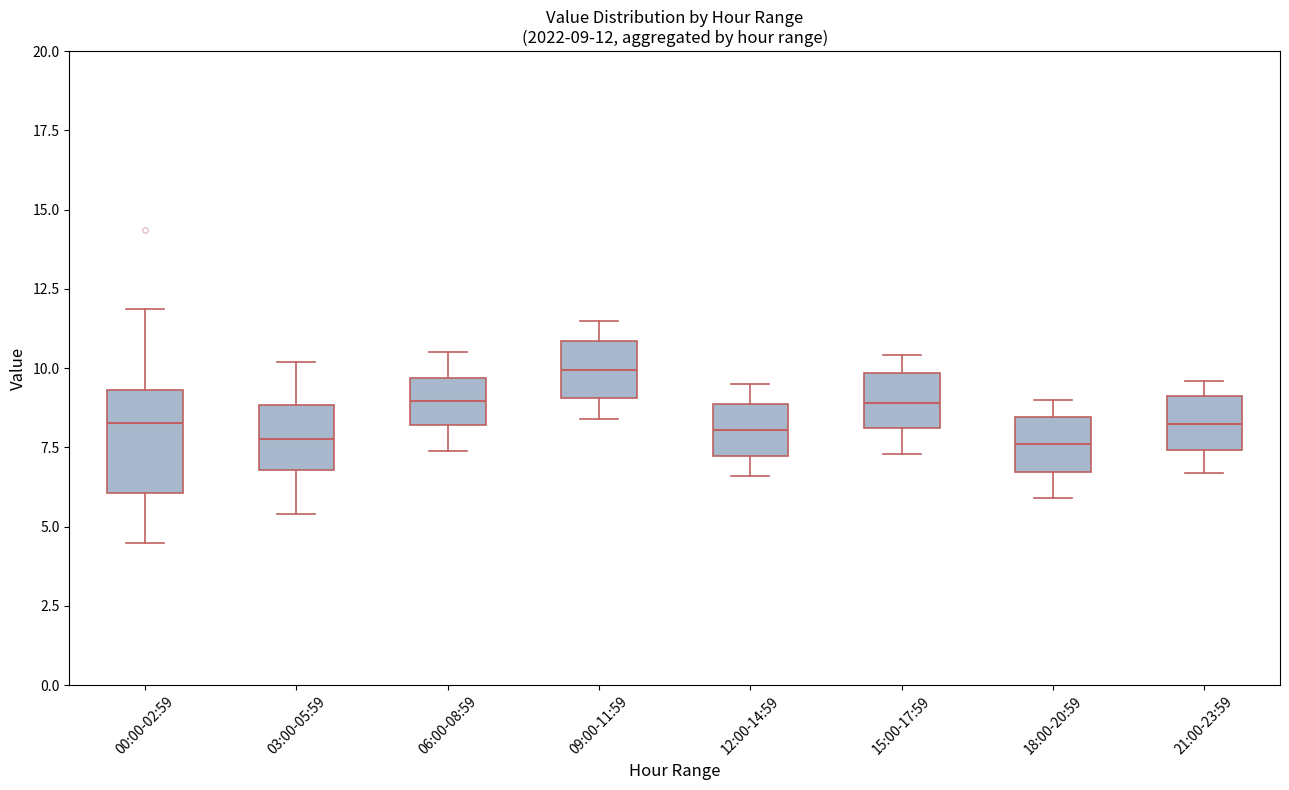

Comparing the boxes themselves (not the whiskers), which one is the tallest?

00:00-02:59